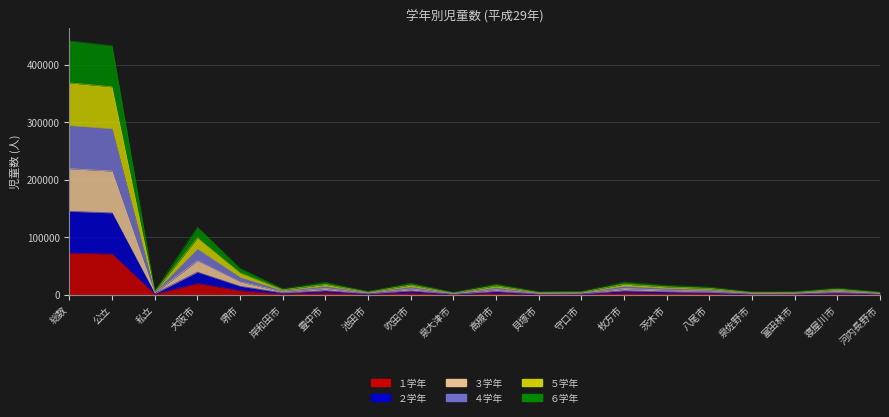

Which has a higher value, 大阪市 or 池田市?

大阪市